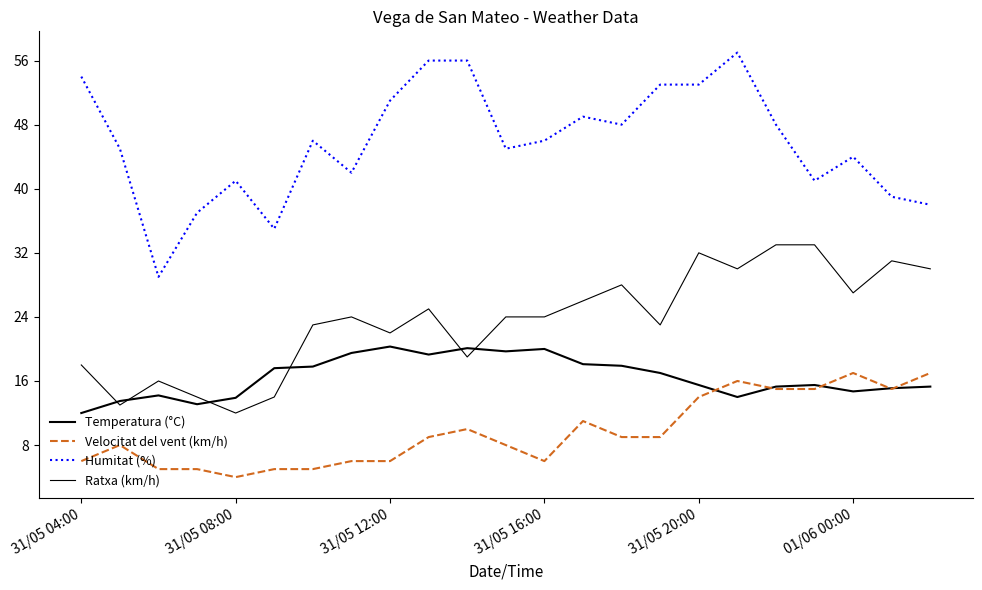

True or false: Humitat (%) and Temperatura (°C) intersect in this chart.

False